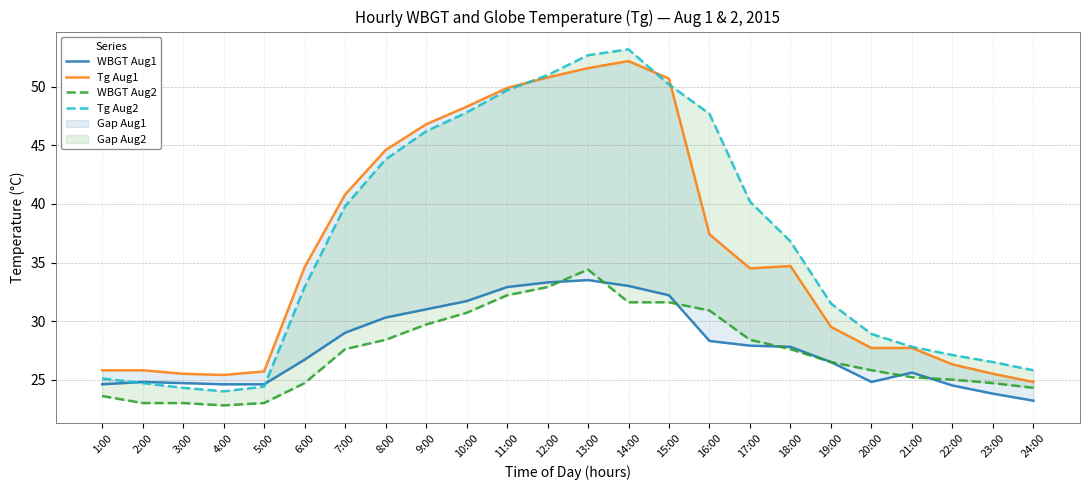

Reading left to right, what are all the values shown in this chart?

WBGT Aug1: 24.6	24.8	24.7	24.6	24.6	26.7	29.0	30.3	31.0	31.7	32.9	33.3	33.5	33.0	32.2	28.3	27.9	27.8	26.5	24.8	25.6	24.5	23.8	23.2
Tg Aug1: 25.8	25.8	25.5	25.4	25.7	34.6	40.8	44.6	46.8	48.3	49.9	50.8	51.6	52.2	50.7	37.4	34.5	34.7	29.5	27.7	27.7	26.3	25.5	24.8
WBGT Aug2: 23.6	23.0	23.0	22.8	23.0	24.7	27.6	28.4	29.7	30.7	32.2	32.9	34.4	31.6	31.6	30.9	28.4	27.6	26.5	25.8	25.2	25.0	24.7	24.3
Tg Aug2: 25.1	24.7	24.3	24.0	24.4	32.9	39.8	43.8	46.2	47.8	49.7	51.0	52.7	53.2	50.2	47.7	40.2	36.8	31.5	28.9	27.8	27.1	26.5	25.8